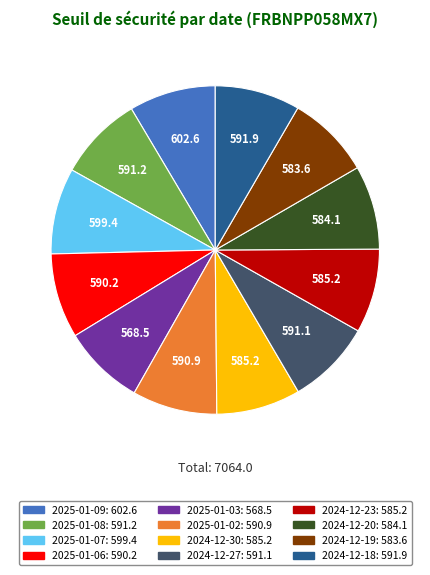

The 2025-01-07 slice represents 16% of the pie. True or false?

False